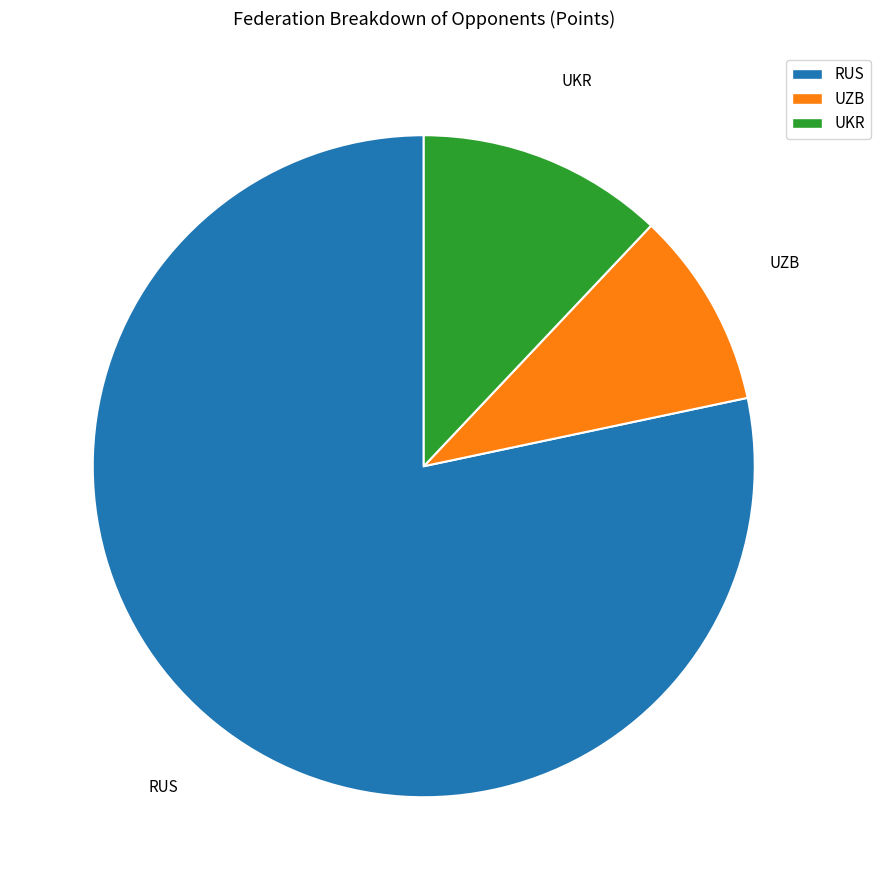

Does any single category account for the majority?

Yes